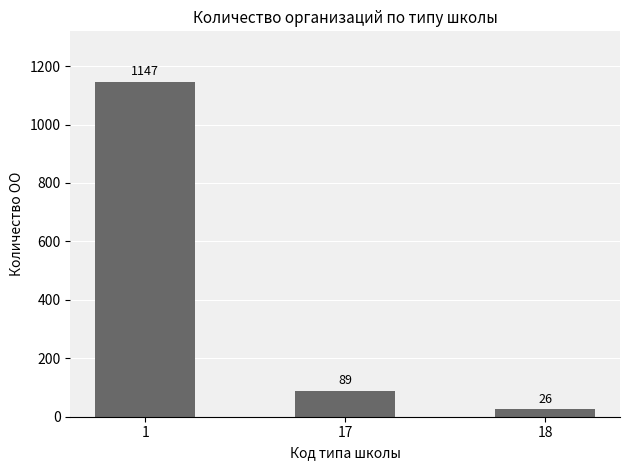

List the labels in order of value, smallest first.

18, 17, 1